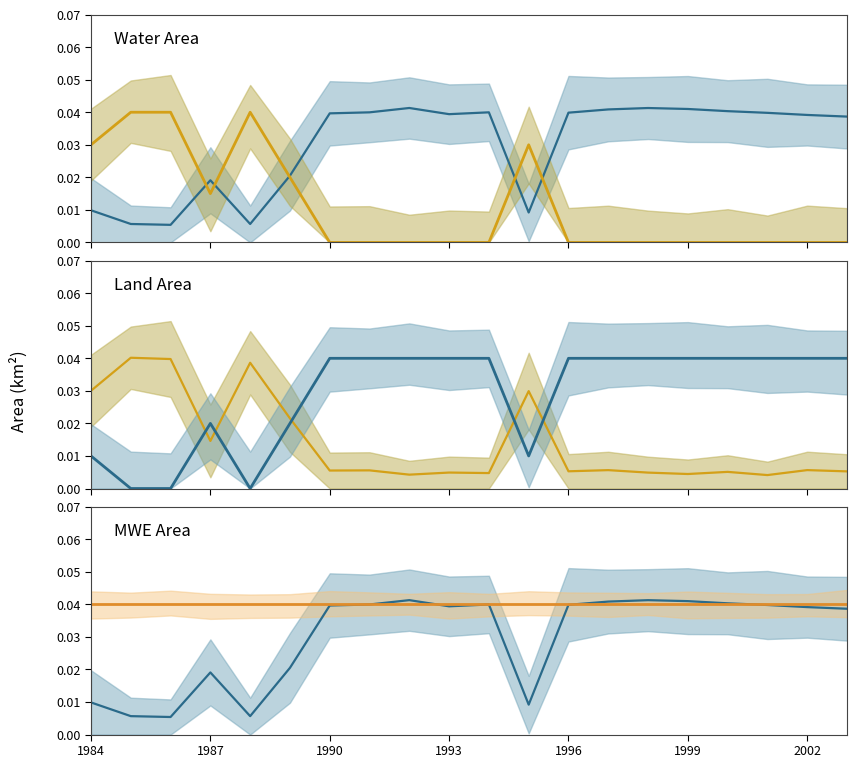

True or false: Land Area line and MWE Area line cross at least once.

False